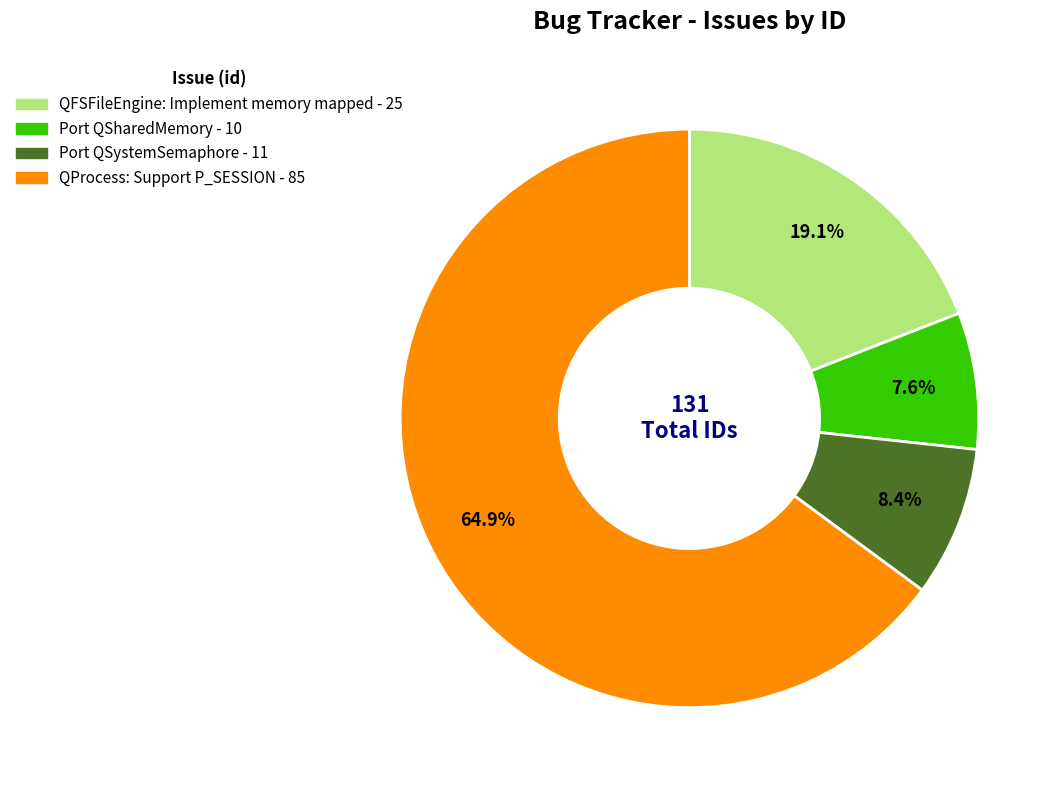

Approximately how many times larger is the value at Port QSystemSemaphore compared to Port QSharedMemory?

1.1